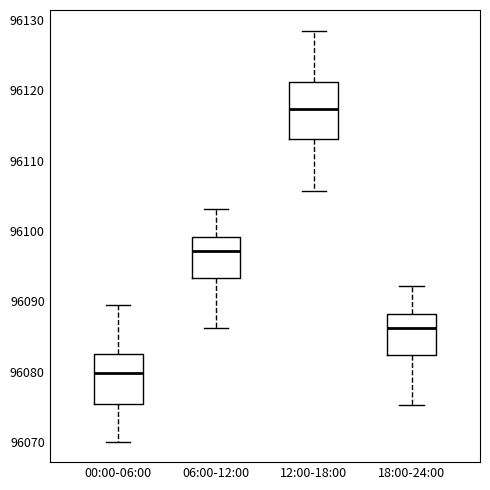

Reading left to right, read every box against the y-axis: the position of its median line, the range the box covers, and the ends of its whiskers. The values are not printed on the chart, so give them approximately, as read against the axis.

00:00-06:00: median 96080, box 96075 to 96082, whiskers 96070 to 96090
06:00-12:00: median 96097, box 96093 to 96099, whiskers 96086 to 96103
12:00-18:00: median 96117, box 96113 to 96121, whiskers 96106 to 96129
18:00-24:00: median 96086, box 96082 to 96088, whiskers 96075 to 96092